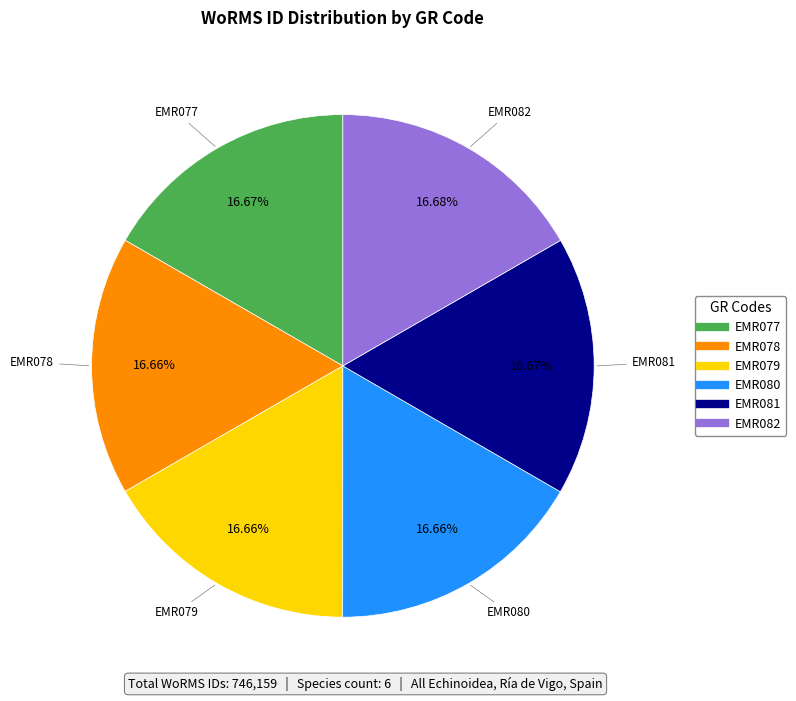

Combined, do EMR080 and EMR082 account for over 50%?

No